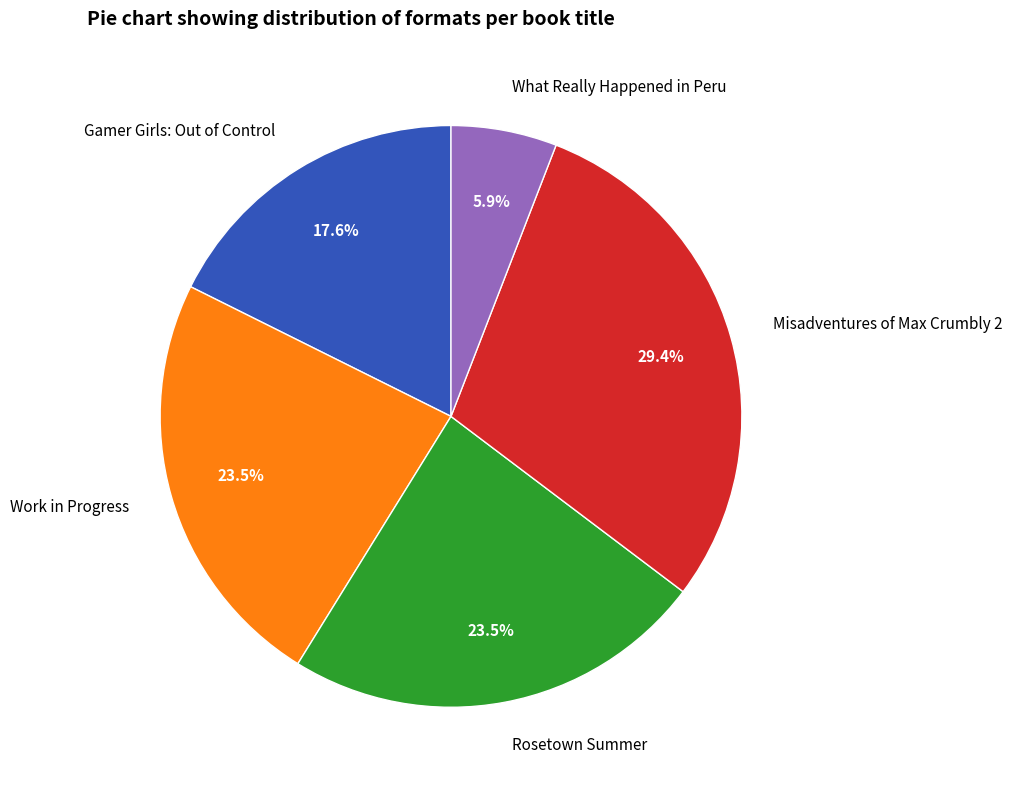

How many slices are in this pie chart?

5